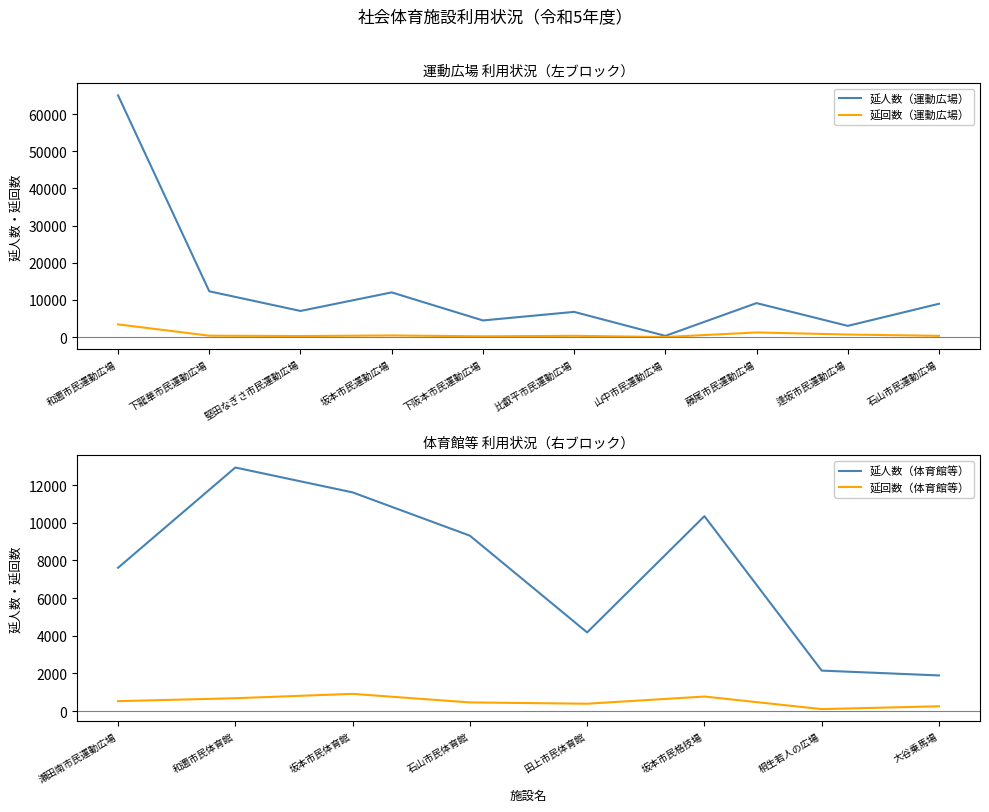

What is the difference between the 延回数 values at 比叡平市民運動広場 and 逢坂市民運動広場?

349